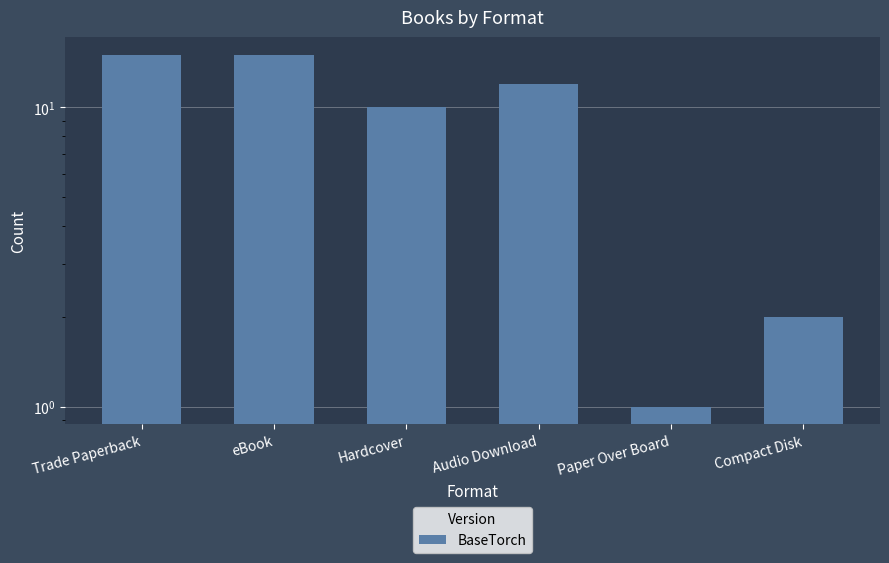

What is the difference between the second highest and minimum values?

14